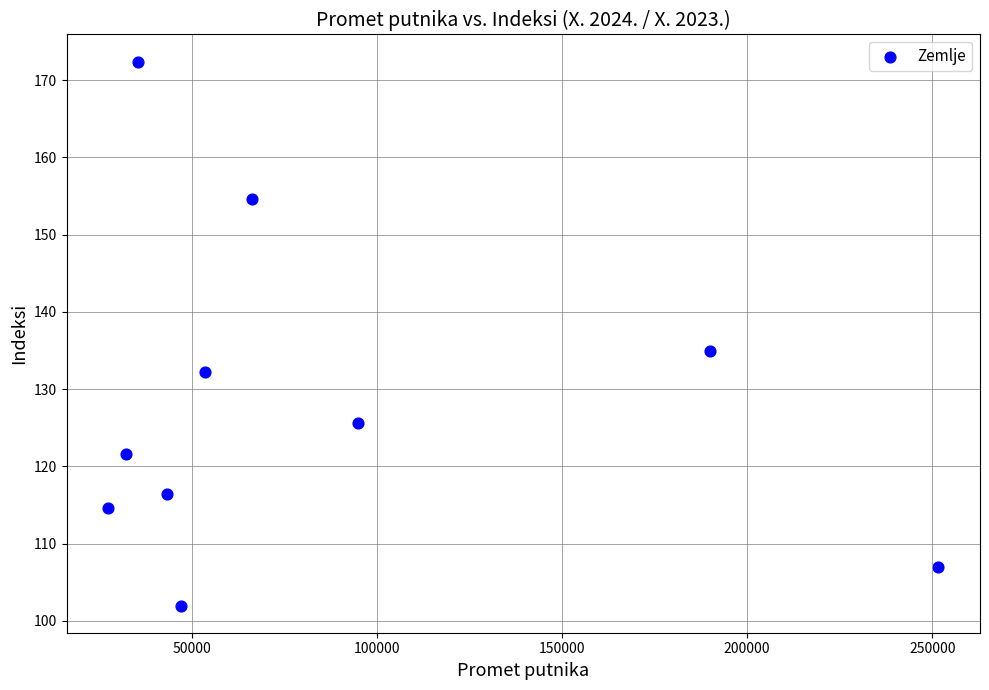

What Y value in the scatter plot is closest to 137?

134.9